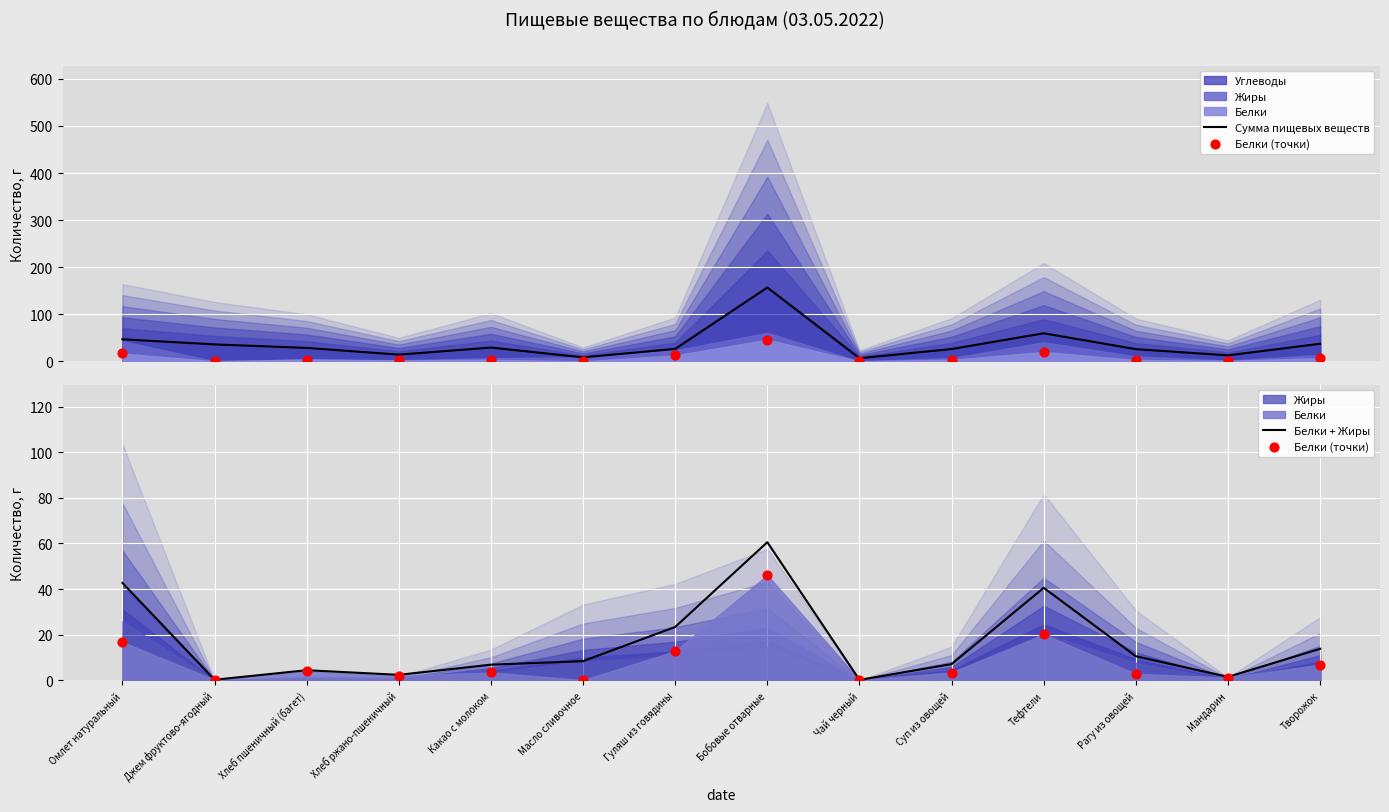

Which series contains the lowest Y value?

Белки (точки)